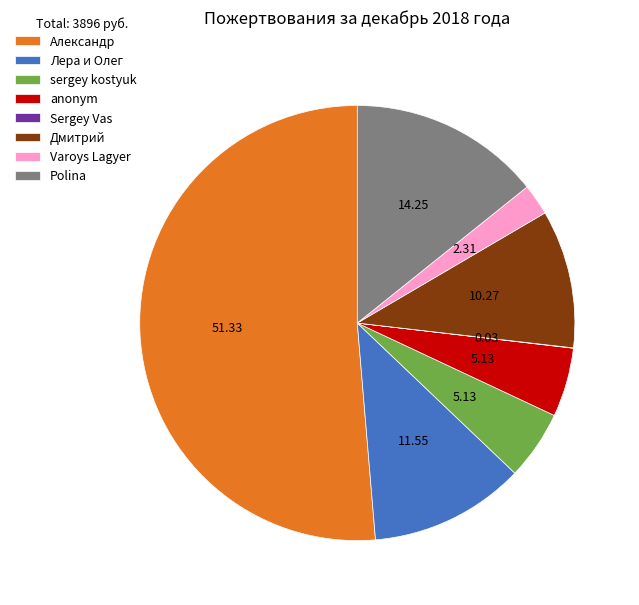

The Лера и Олег slice represents 24% of the pie. True or false?

False